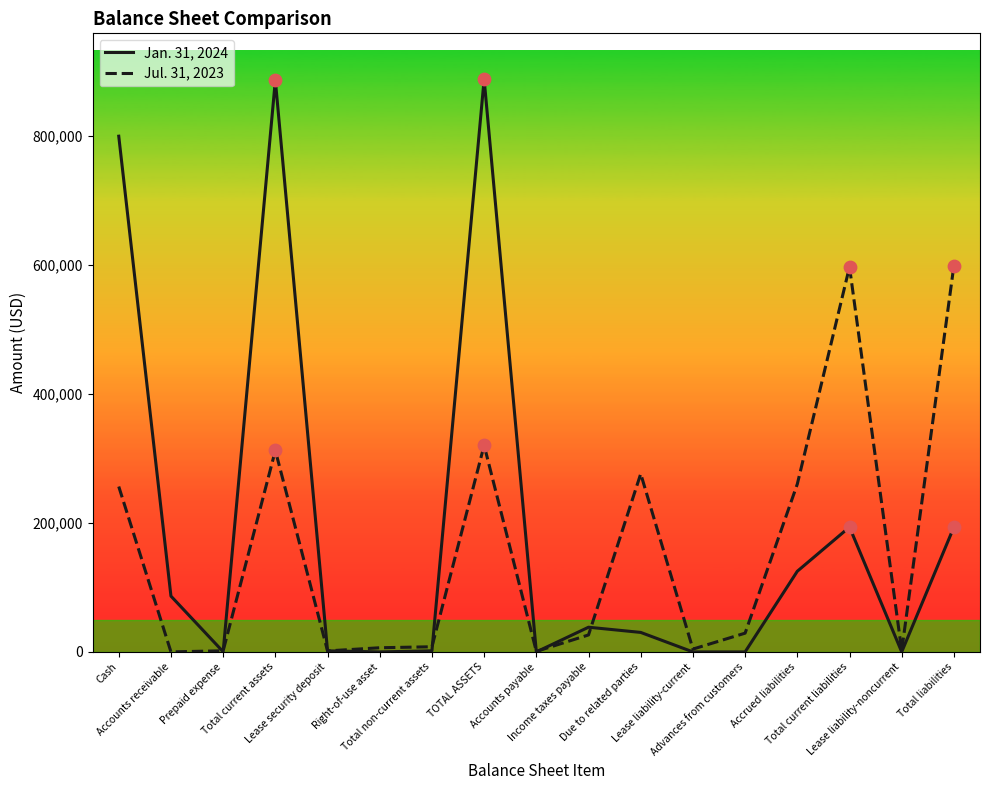

Which series has the largest range (max minus min)?

Jan. 31, 2024